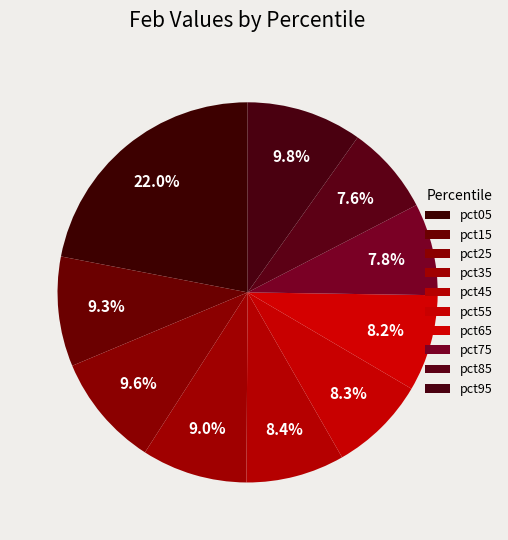

Count the number of slices in the pie.

10